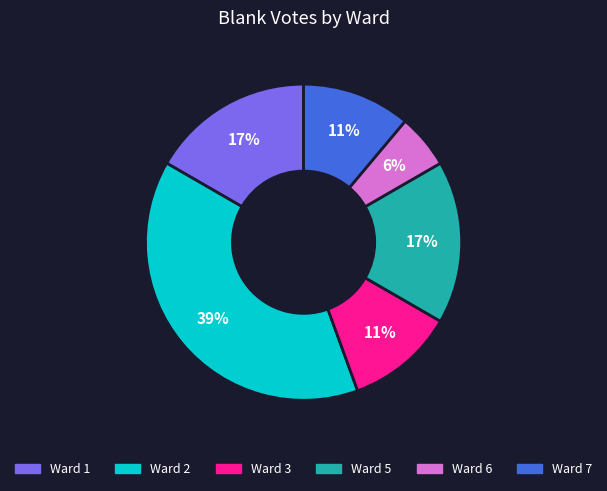

To the nearest percent, what is the average slice percentage?

17%